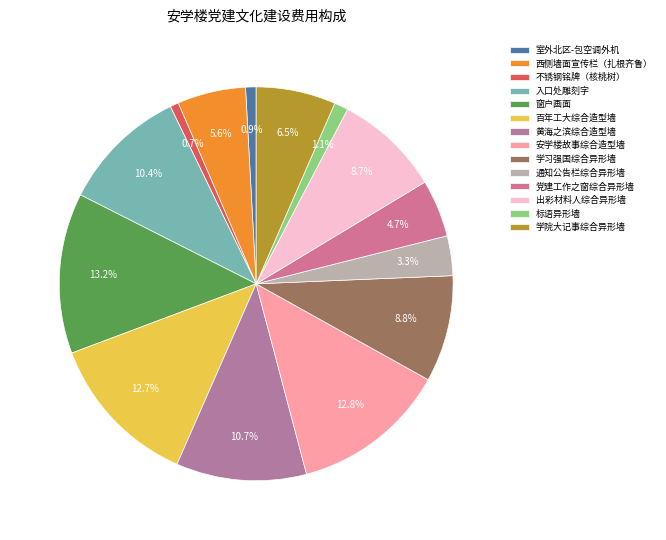

The 学习强国综合异形墙 slice represents 9% of the pie. True or false?

True